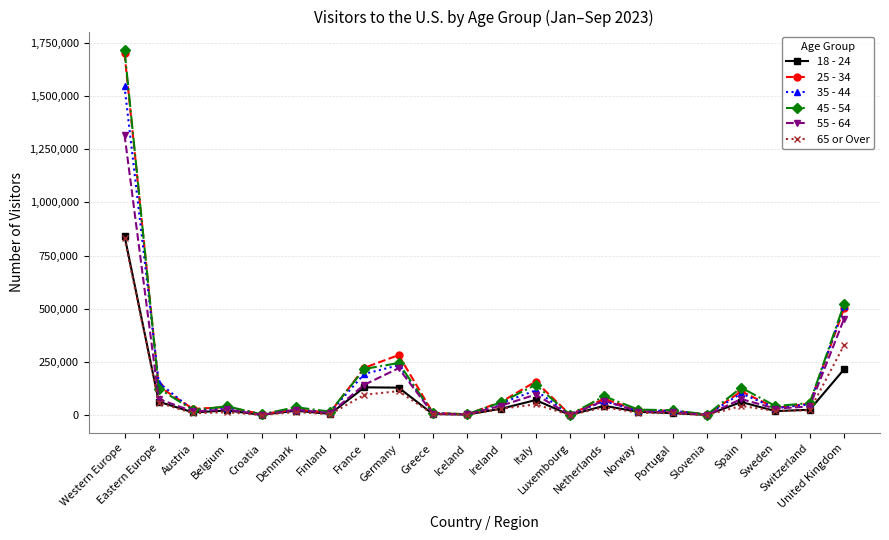

What is the sum of all 65 or Over values?

1715433